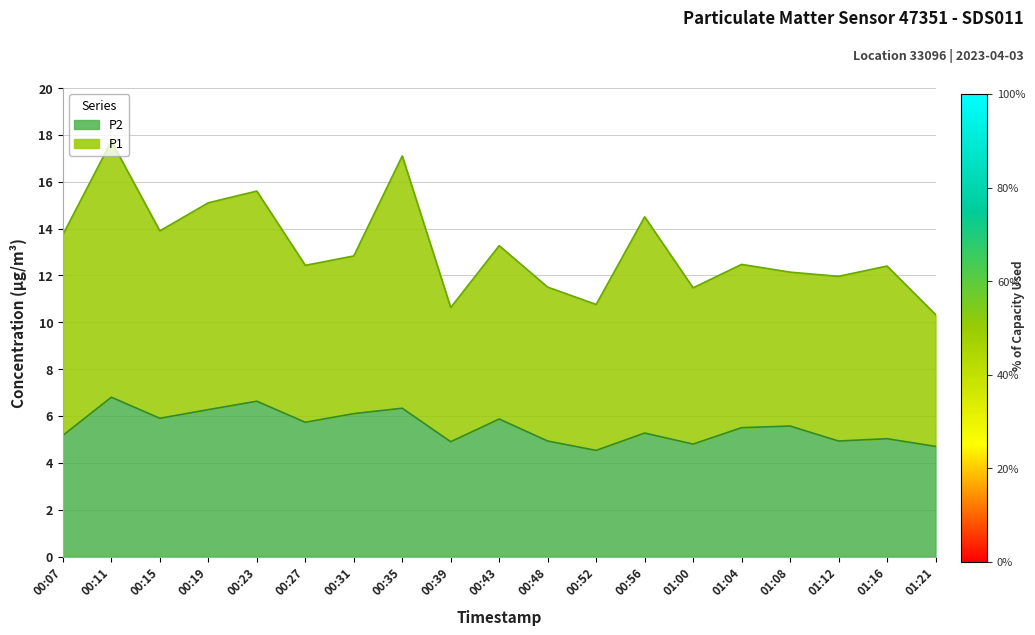

What is the difference between the maximum and minimum values?

2.3